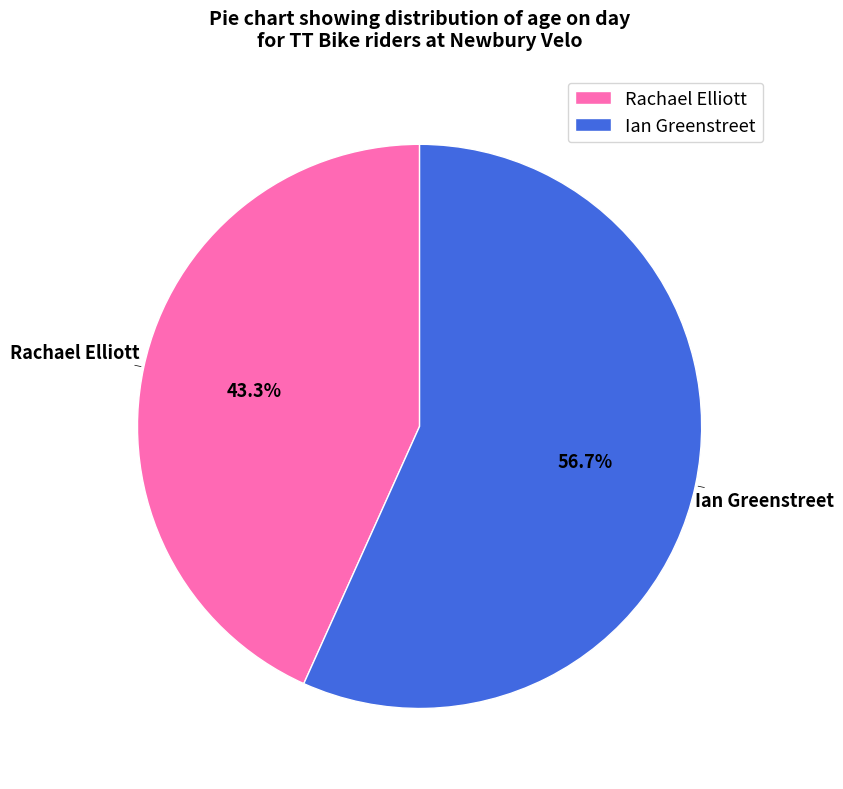

What percentage is the Rachael Elliott slice, to the nearest percent?

43%